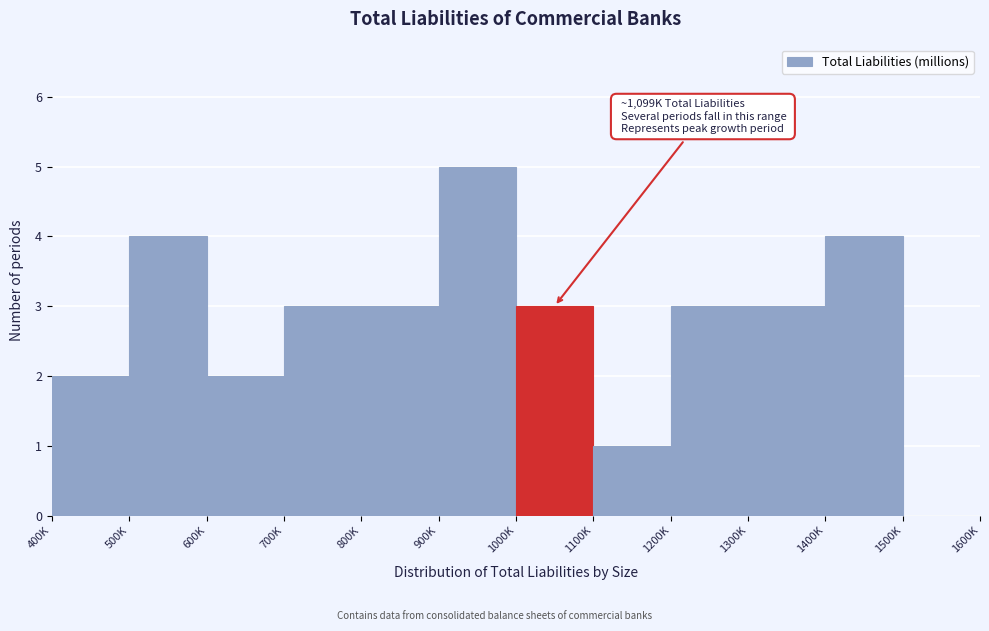

Reading left to right, extract all data points from this chart.

400K=2	500K=4	600K=2	700K=3	800K=3	900K=5	1000K=3	1100K=1	1200K=3	1300K=3	1400K=4	1500K=0